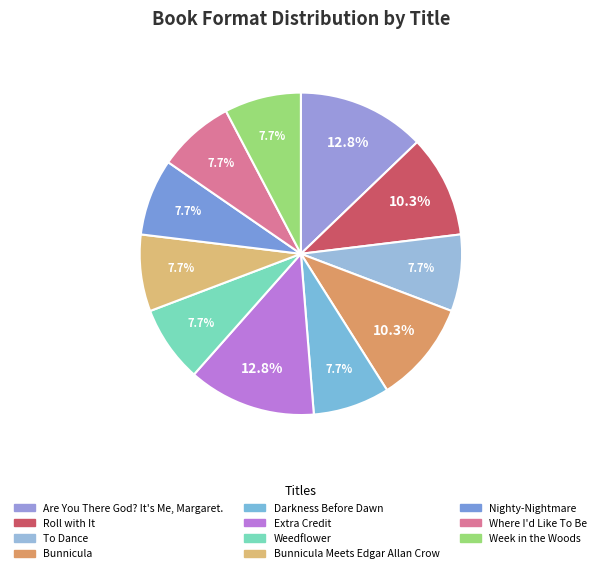

Is there a majority slice in this chart?

No